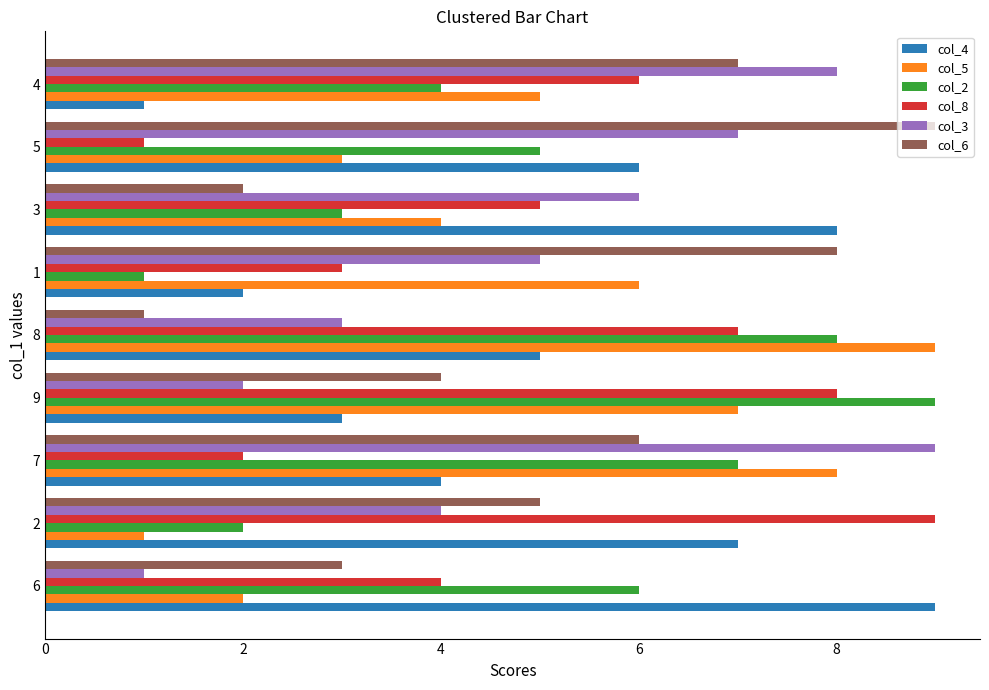

List the labels in order of col_4 value, largest first.

6, 3, 2, 5, 8, 7, 9, 1, 4